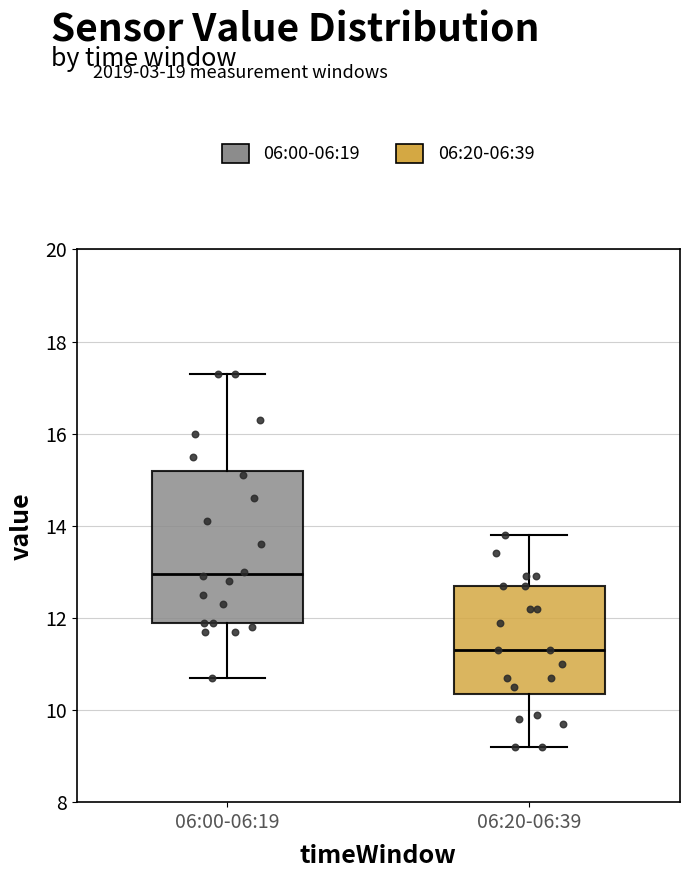

Where does the median line of the box for 06:20-06:39 sit on the y-axis? The values are not printed on the chart, so give them approximately, as read against the axis.

11.4